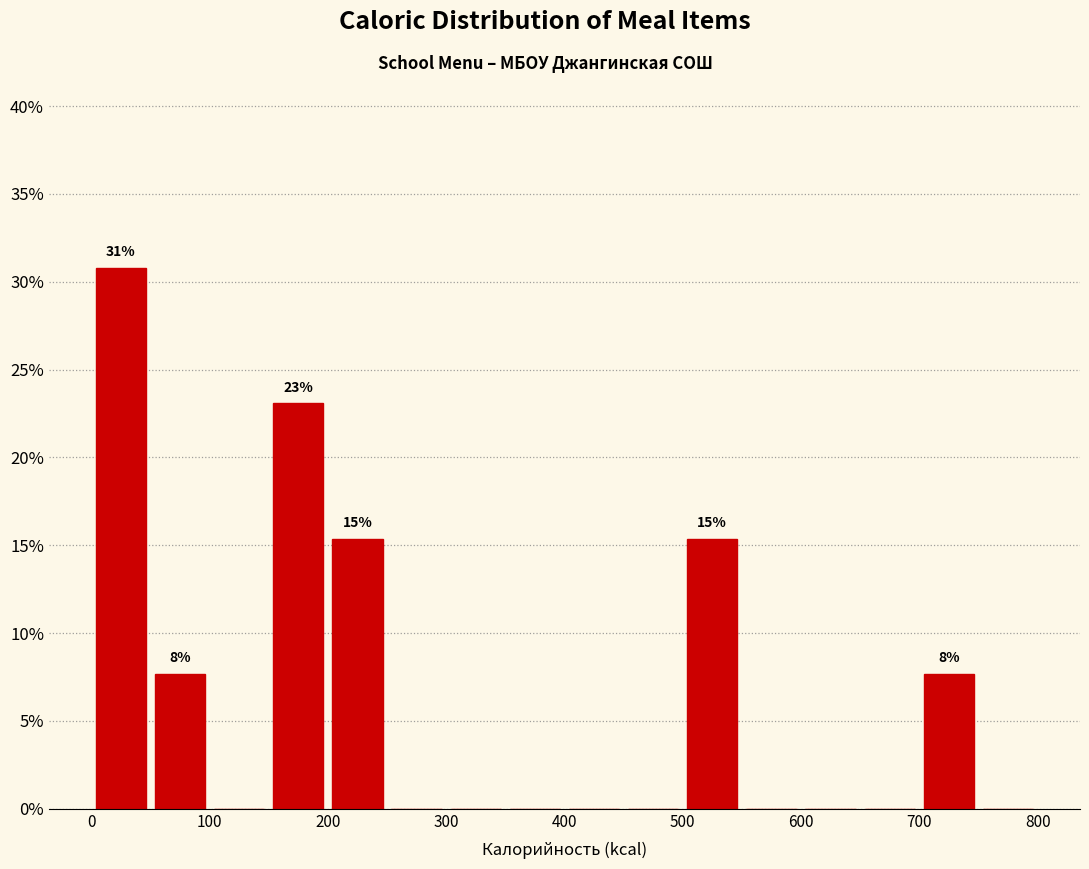

Over which range of the x-axis is the bar tallest?

0 to 50